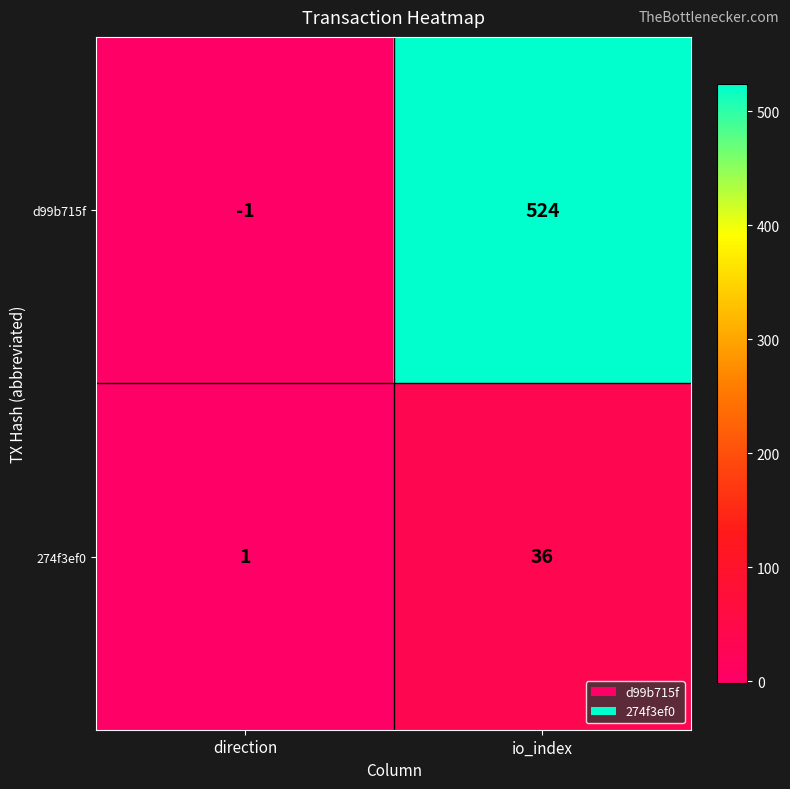

Reading right to left, what are all the values shown in this chart?

d99b715f: io_index=524	direction=-1
274f3ef0: io_index=36	direction=1